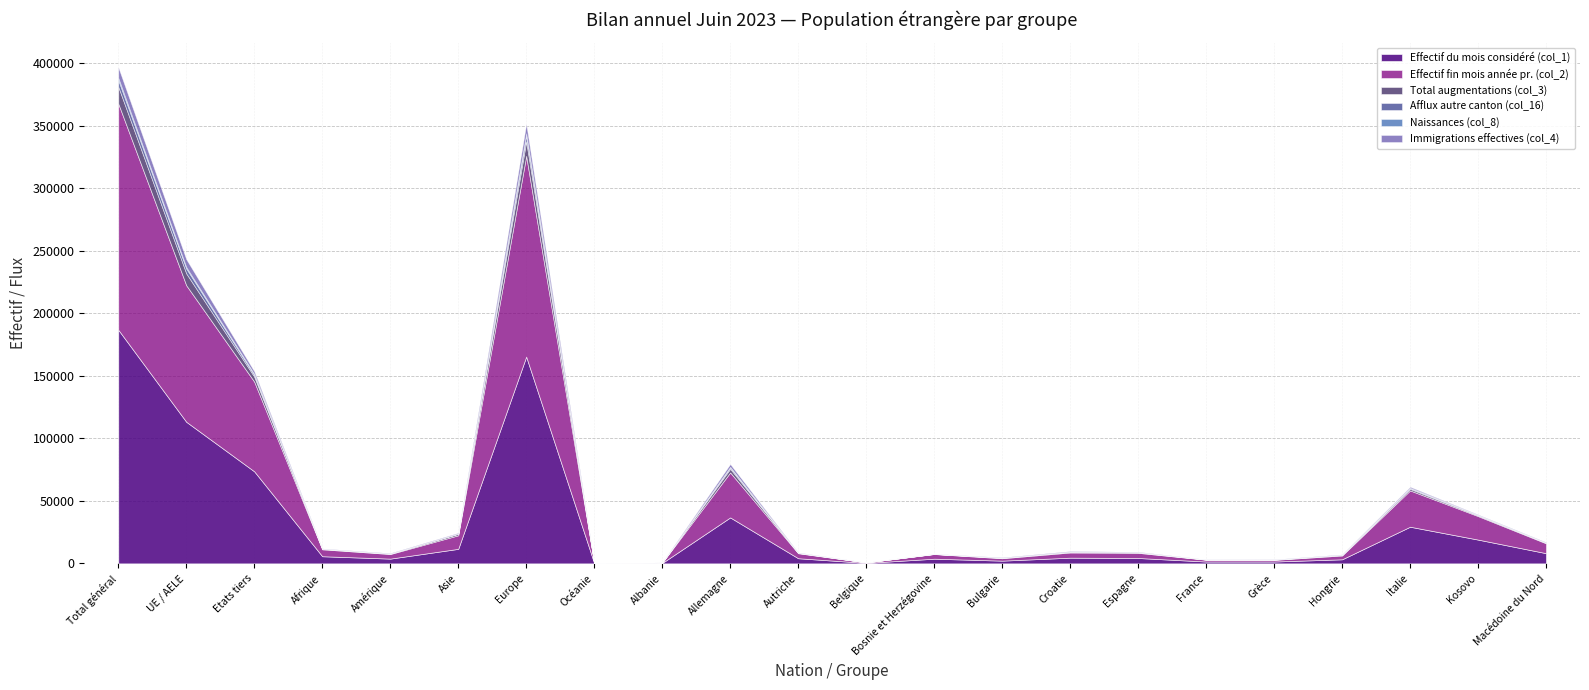

What is the difference between the maximum and minimum values in the Effectif du mois considéré (col_1) series?

186736